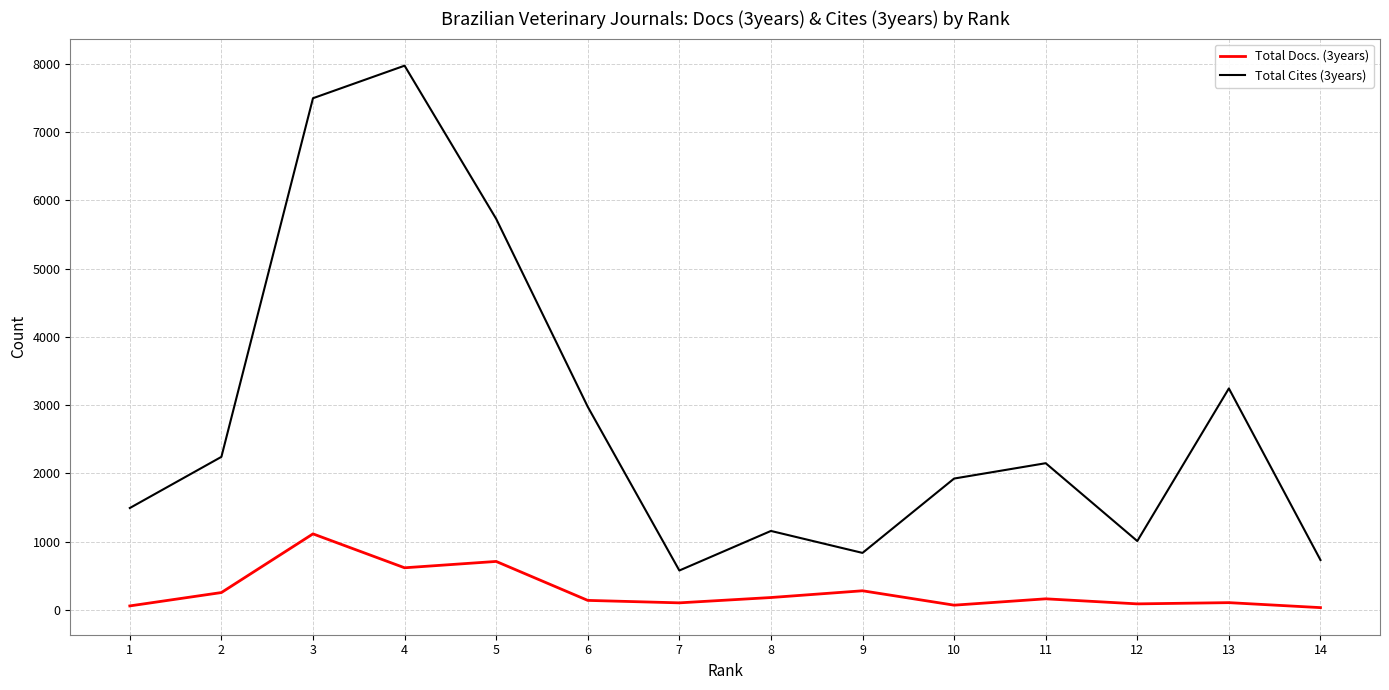

Which series changed the most between 5 and 8?

Total Cites (3years)